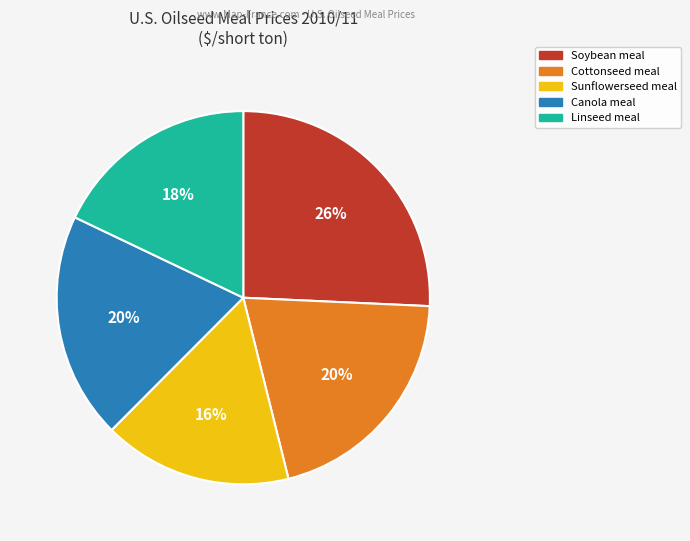

What percentage is the Cottonseed meal slice, to the nearest percent?

20%